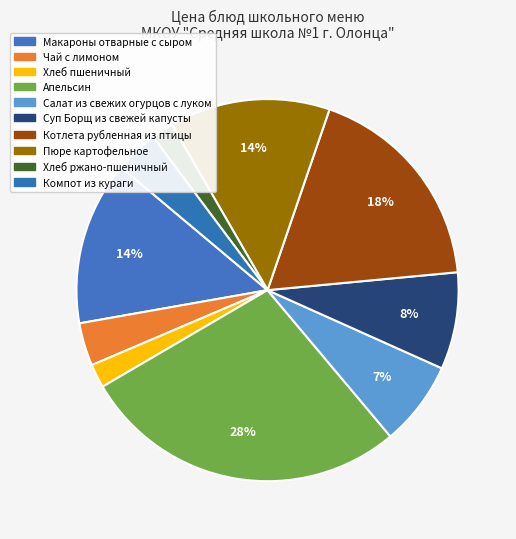

What is the change in value from Хлеб пшеничный to Пюре картофельное?

+22.5